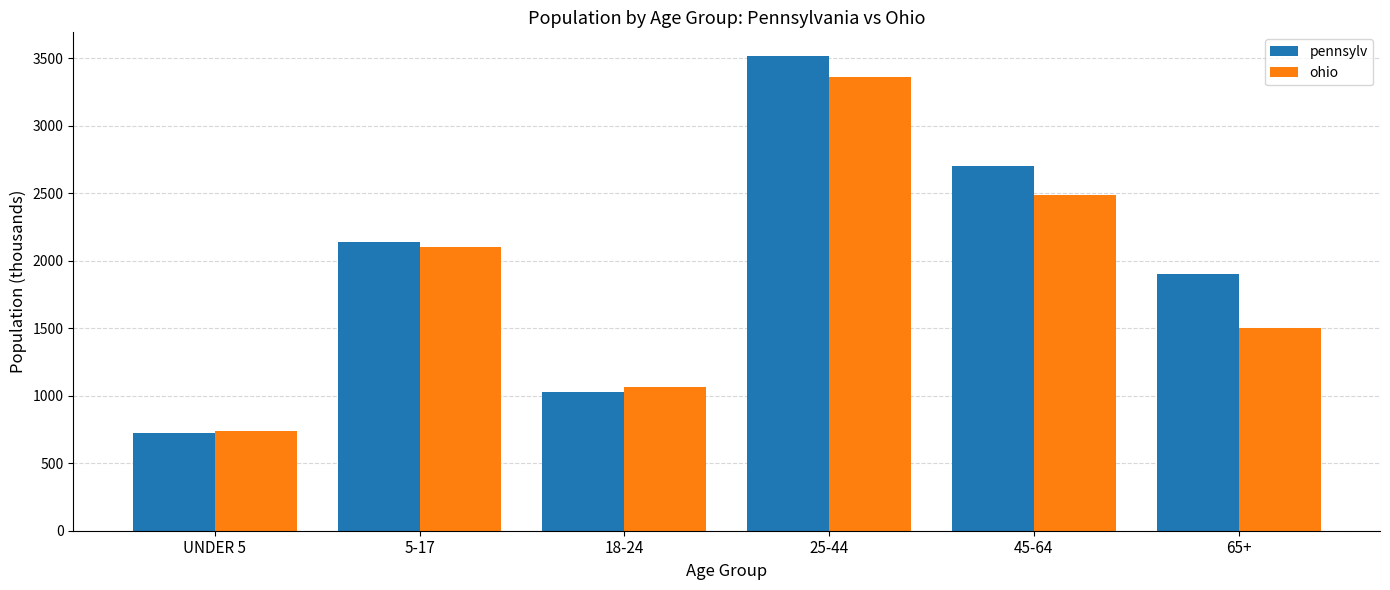

What is the average value of the pennsylv series?

2000